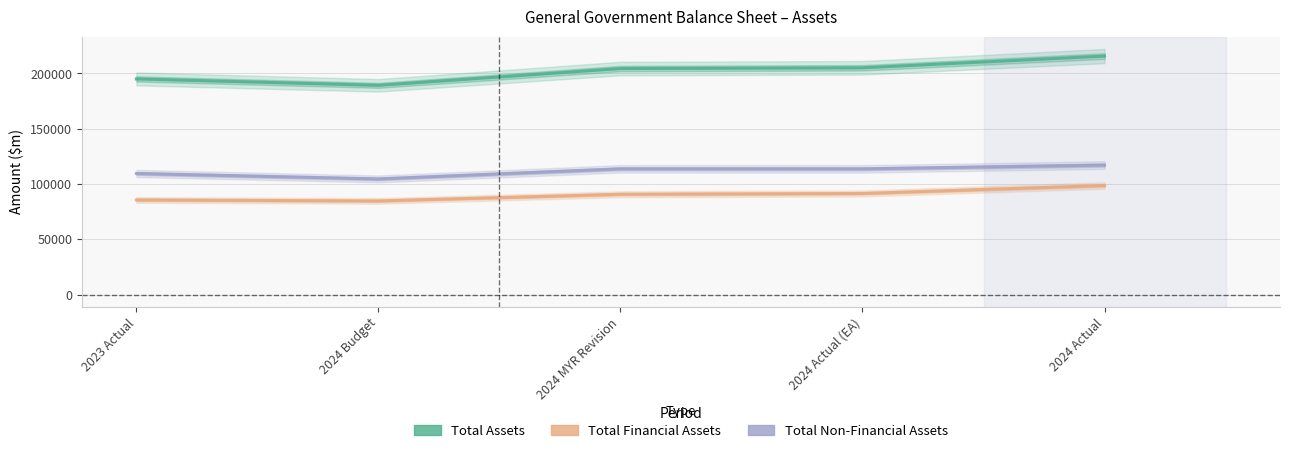

What position from the left is 2024 Budget?

2